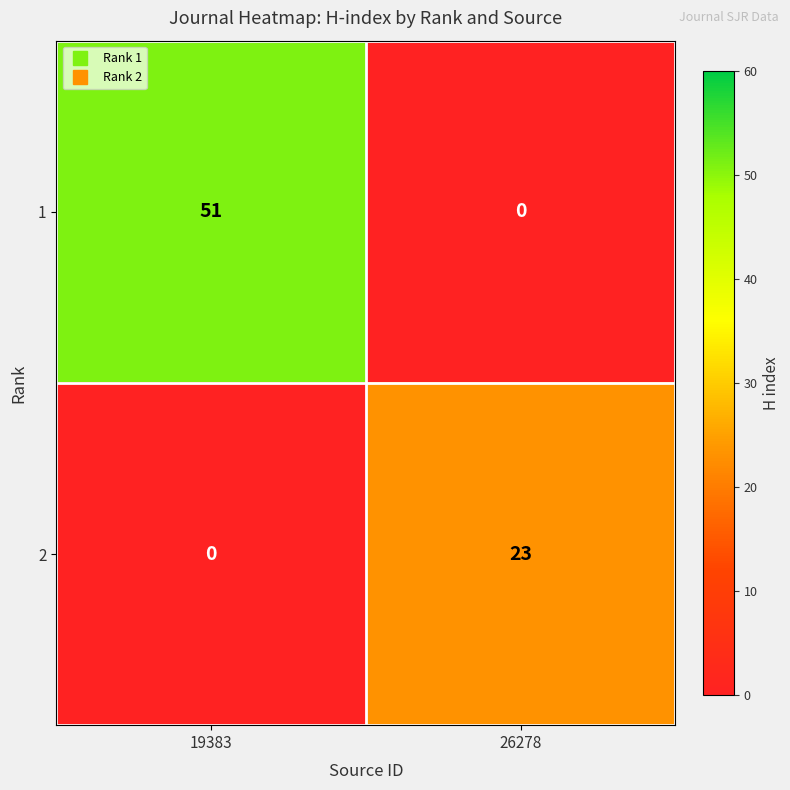

What is the sum of all 2 values?

23